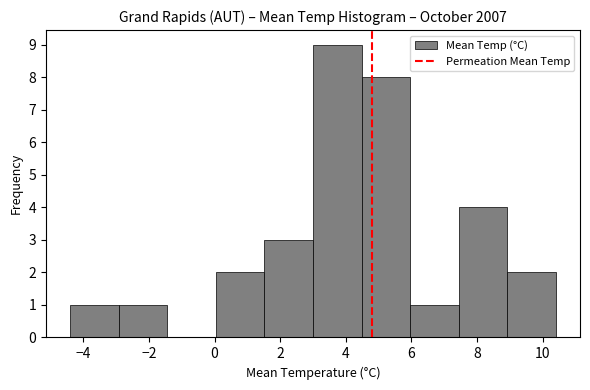

Reading left to right, transcribe this chart: for each bar, give the range it covers on the x-axis and its height. Neither the bar edges nor the heights are printed on the chart, so give them approximately, as read against the axes.

-4.40 to -2.92: 1
-2.92 to -1.44: 1
-1.44 to 0.04: 0
0.04 to 1.52: 2
1.52 to 3.00: 3
3.00 to 4.48: 9
4.48 to 5.96: 8
5.96 to 7.44: 1
7.44 to 8.92: 4
8.92 to 10.40: 2